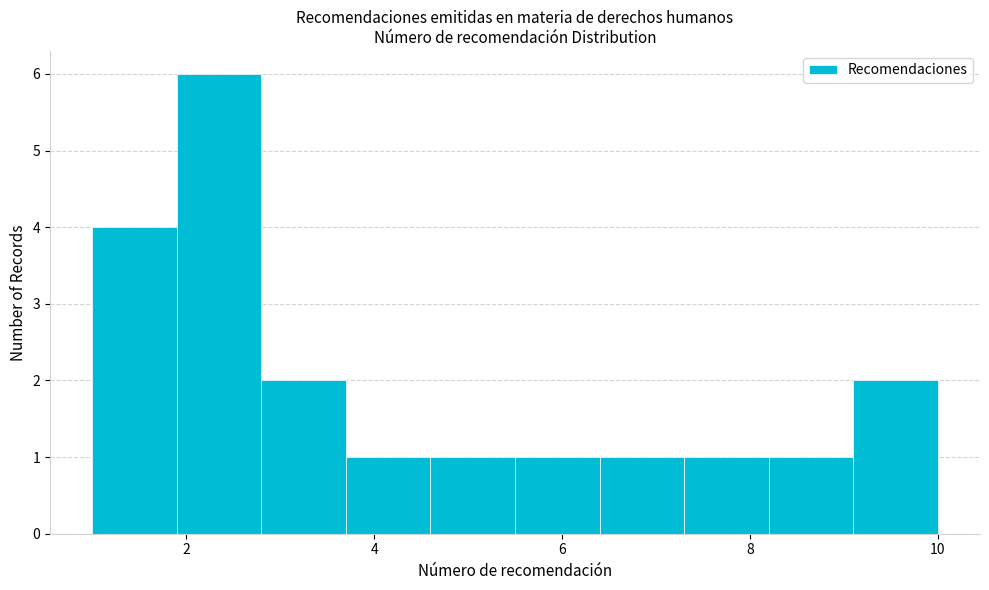

Over which range of the x-axis is the bar tallest?

1.9 to 2.8